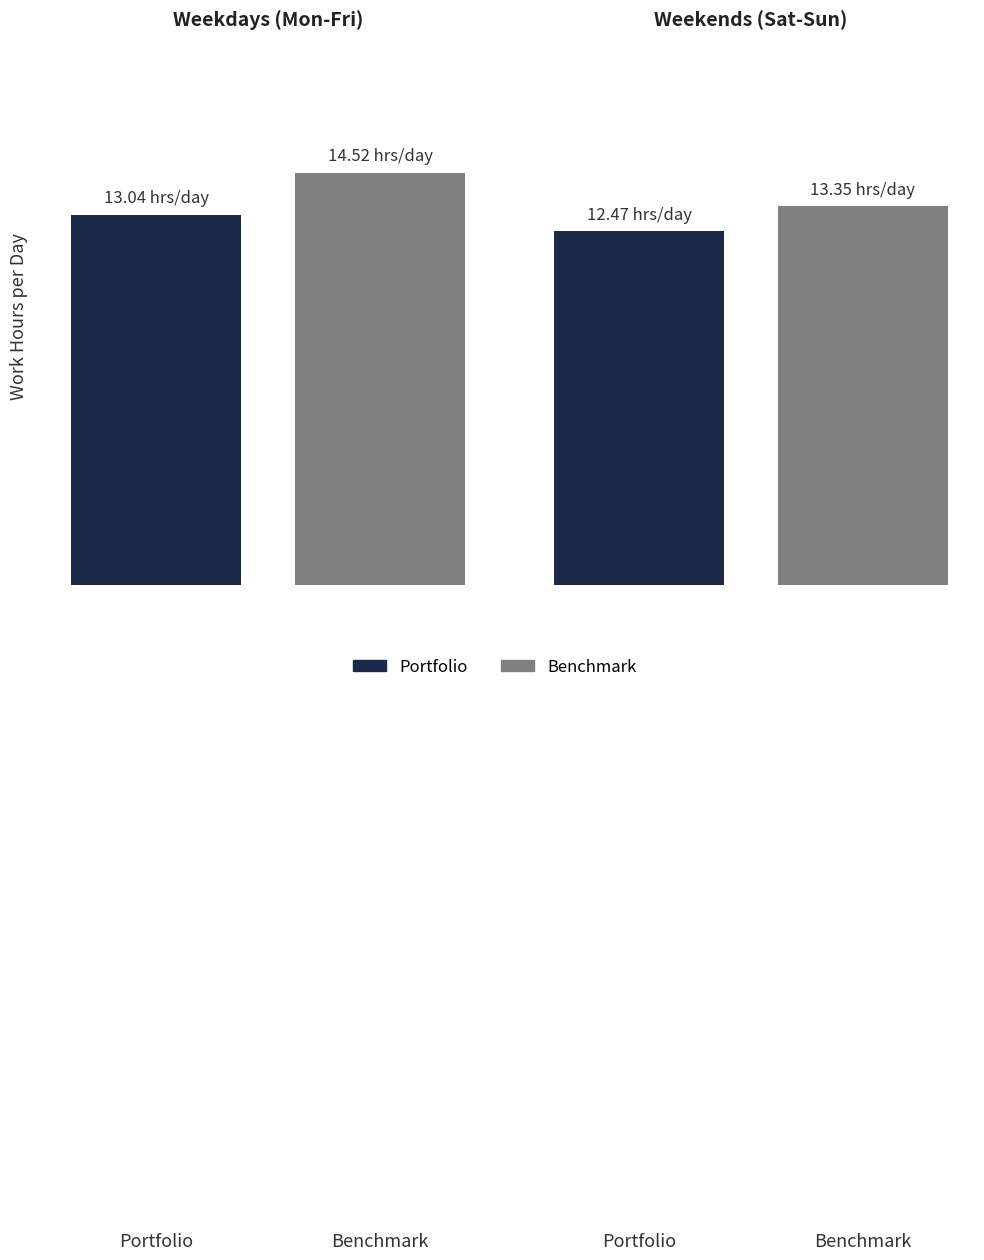

At which label is Benchmark closest to 13?

1